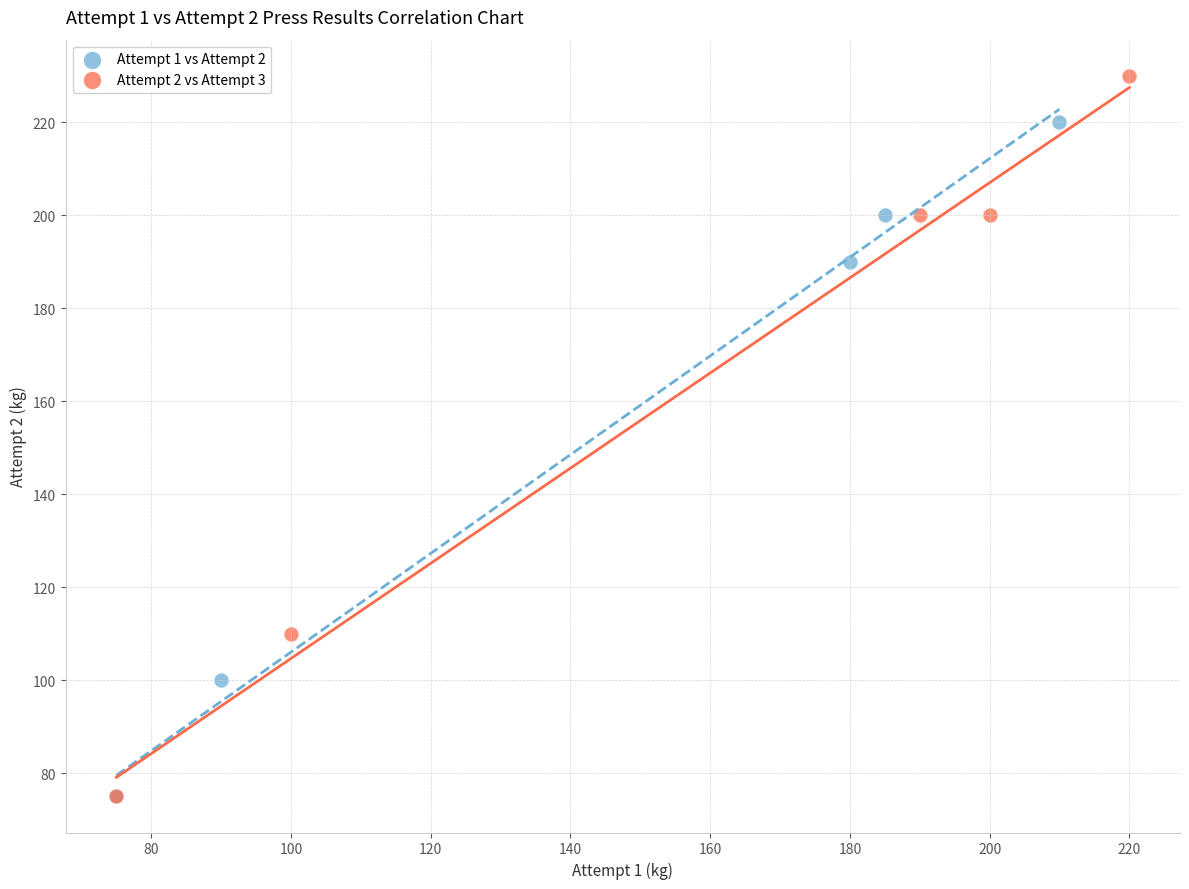

Which series has the widest spread of Y values?

Attempt 2 vs Attempt 3